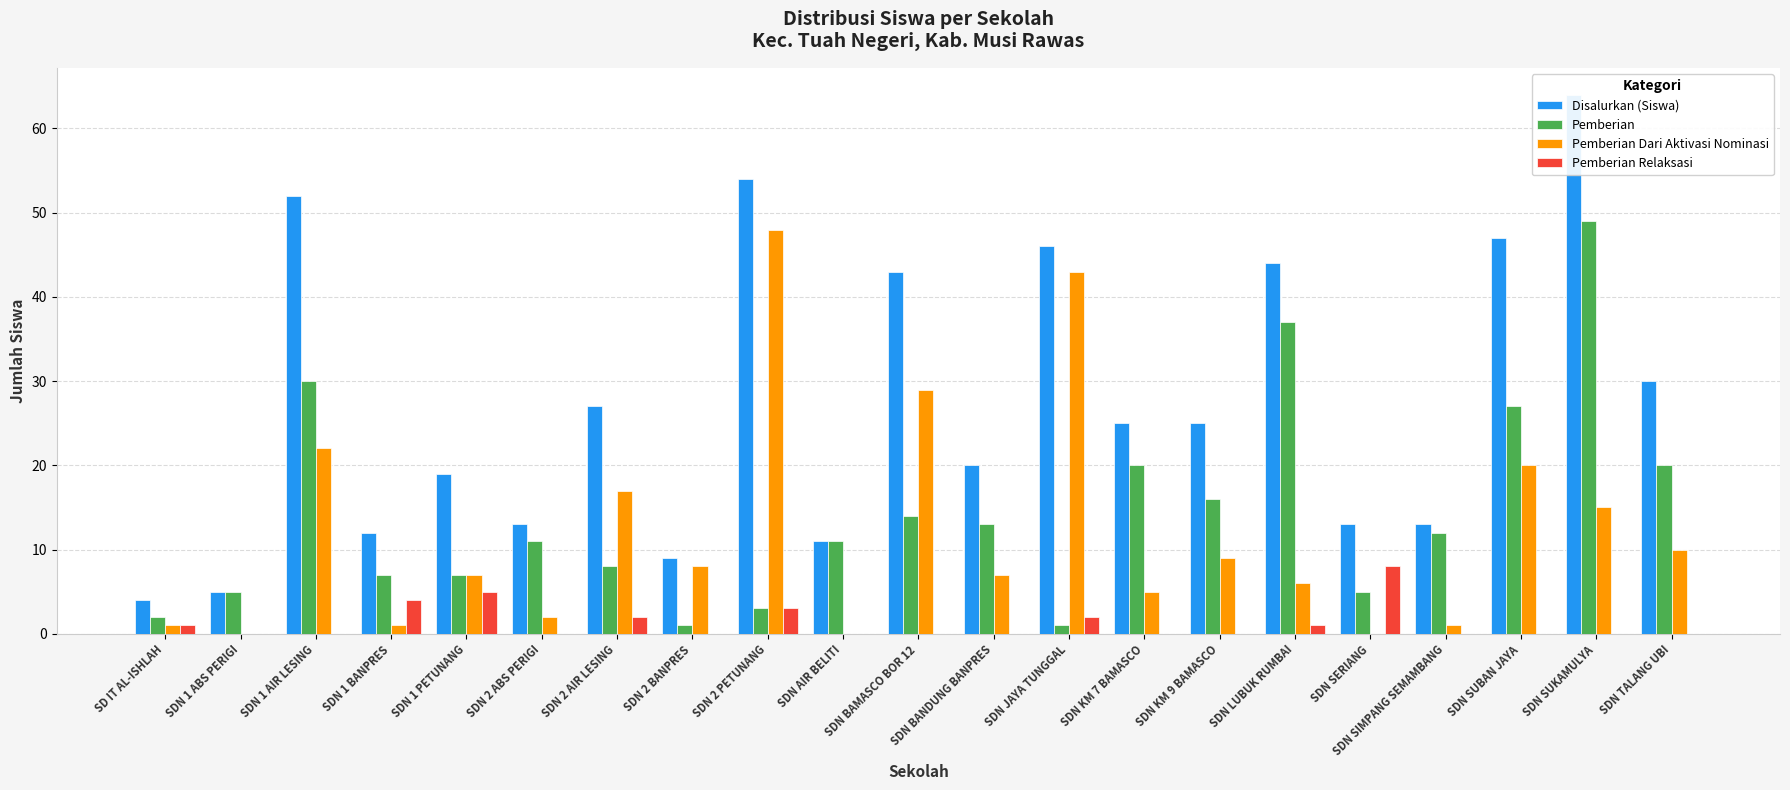

List the labels in order of Pemberian value, largest first.

SDN SUKAMULYA, SDN LUBUK RUMBAI, SDN 1 AIR LESING, SDN SUBAN JAYA, SDN KM 7 BAMASCO, SDN TALANG UBI, SDN KM 9 BAMASCO, SDN BAMASCO BOR 12, SDN BANDUNG BANPRES, SDN SIMPANG SEMAMBANG, SDN 2 ABS PERIGI, SDN AIR BELITI, SDN 2 AIR LESING, SDN 1 BANPRES, SDN 1 PETUNANG, SDN 1 ABS PERIGI, SDN SERIANG, SDN 2 PETUNANG, SD IT AL-ISHLAH, SDN 2 BANPRES, SDN JAYA TUNGGAL